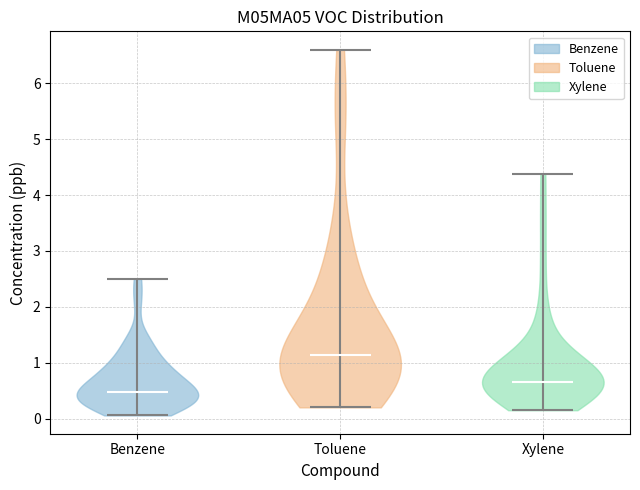

Reading left to right, read every violin against the y-axis: where its median line is, and the lowest and highest points it reaches. The values are not printed on the chart, so give them approximately, as read against the axis.

Benzene: median line 0.5, lowest point 0.1, highest point 2.5
Toluene: median line 1.1, lowest point 0.2, highest point 6.6
Xylene: median line 0.7, lowest point 0.2, highest point 4.4